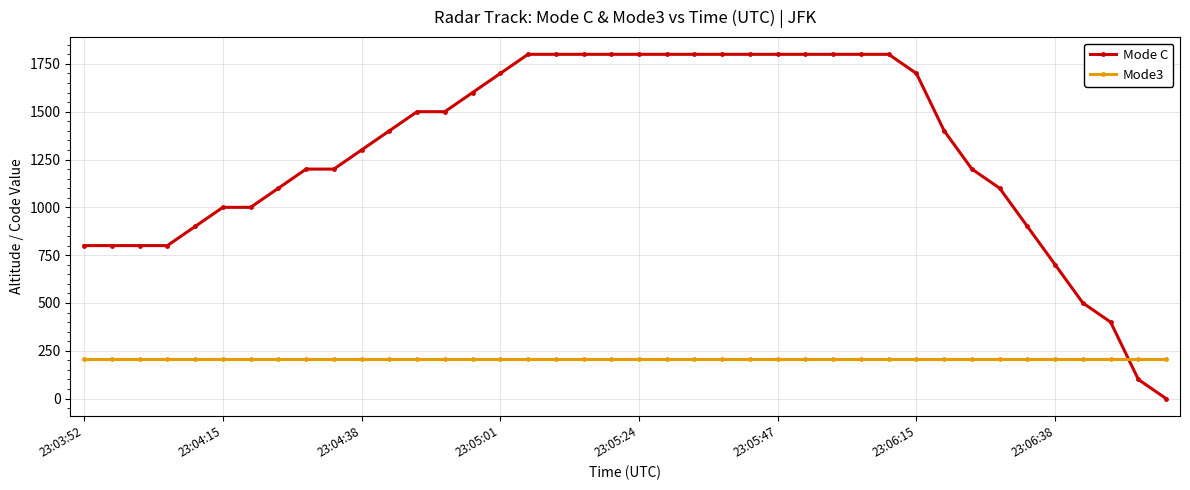

At how many categories does at least one series exceed 750?

35